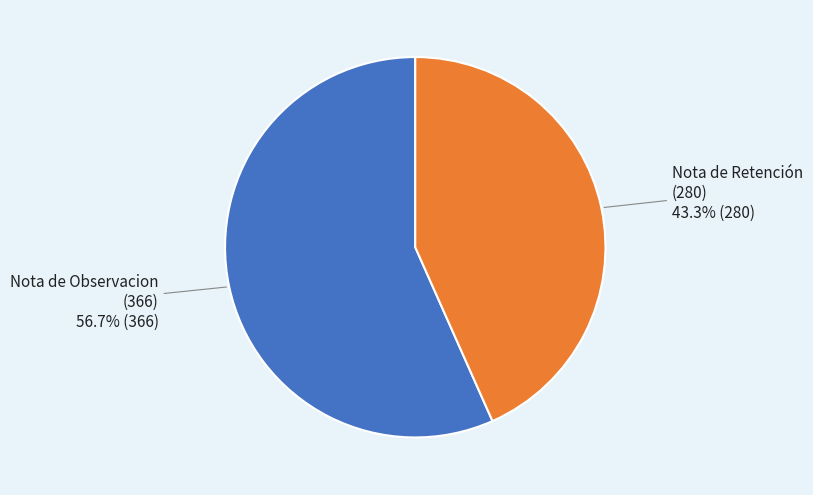

How many segments does this pie chart have?

2